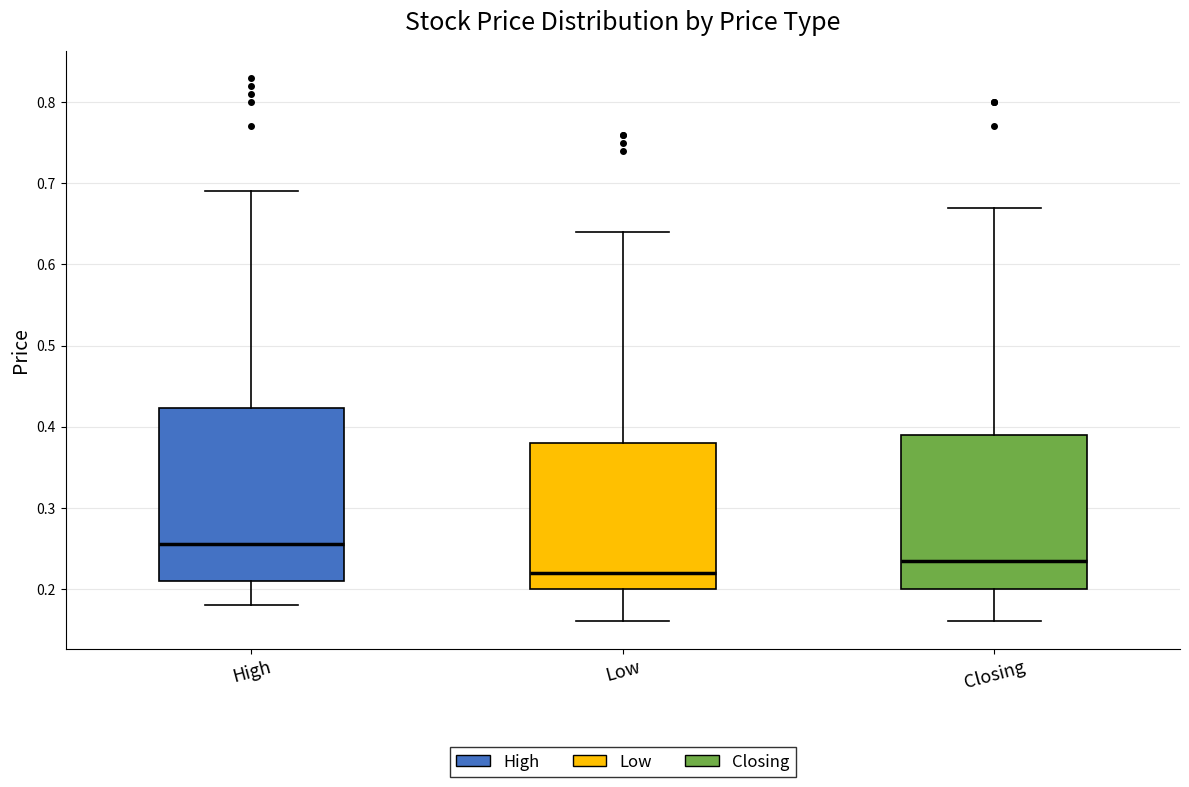

Comparing the boxes themselves (not the whiskers), which one is the tallest?

High